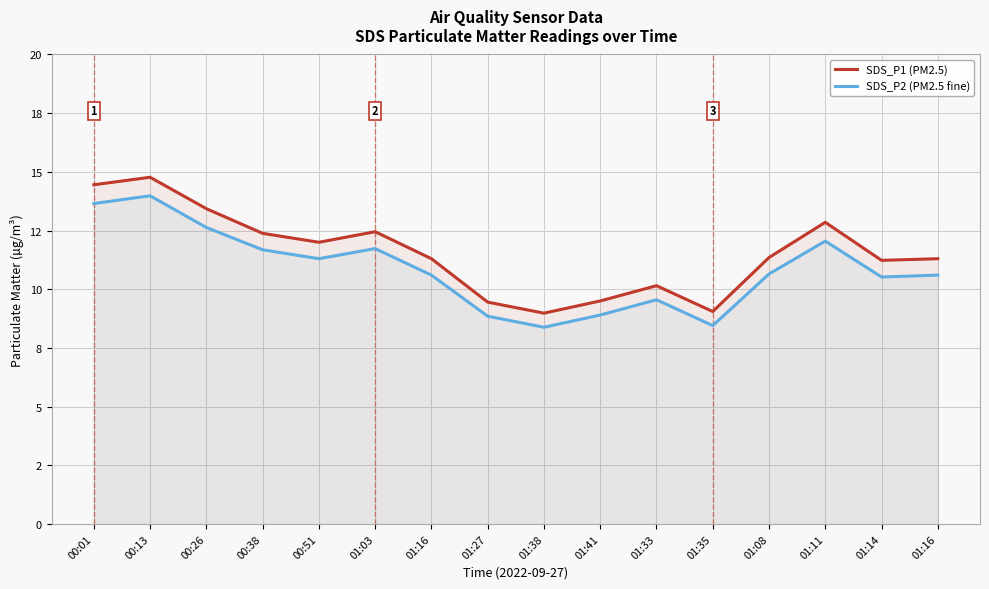

How many interior local peaks does the SDS_P1 (PM2.5) series have?

4